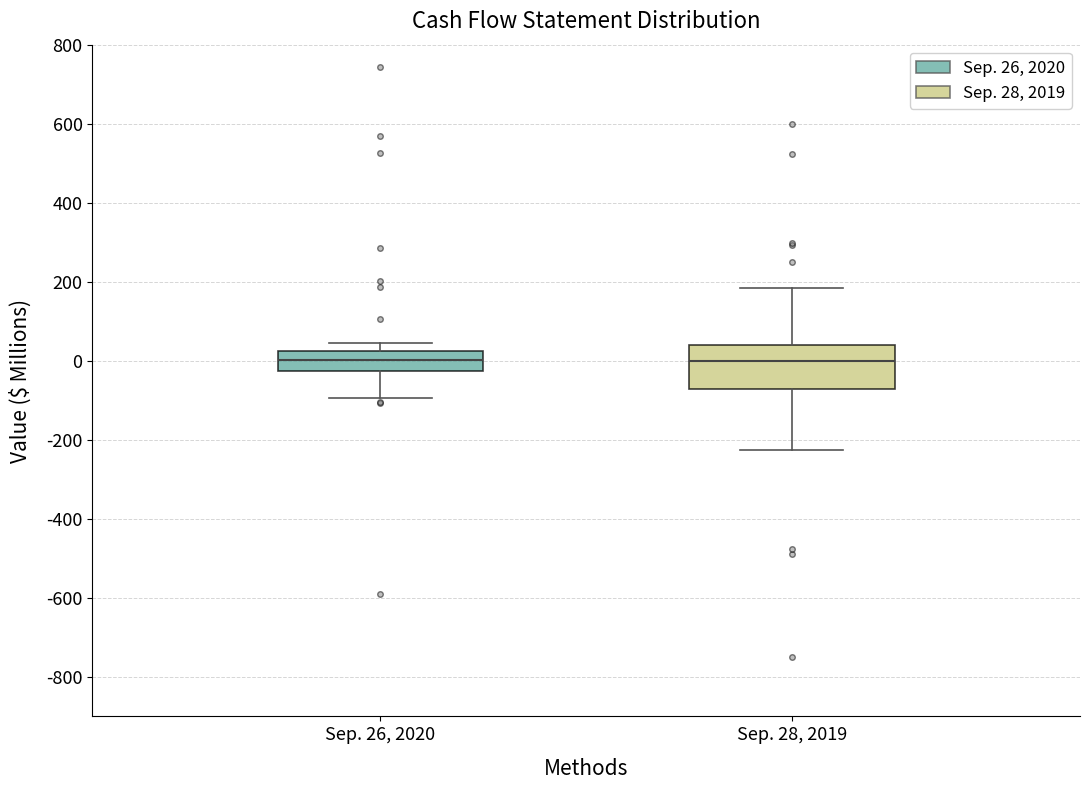

Reading left to right, transcribe this box plot: for each box, give where its median line is, the range the box spans, and where its two whiskers end, as read against the y-axis. The values are not printed on the chart, so give them approximately, as read against the axis.

Sep. 26, 2020: median 0, box -20 to 20, whiskers -100 to 40
Sep. 28, 2019: median 0, box -80 to 40, whiskers -220 to 180